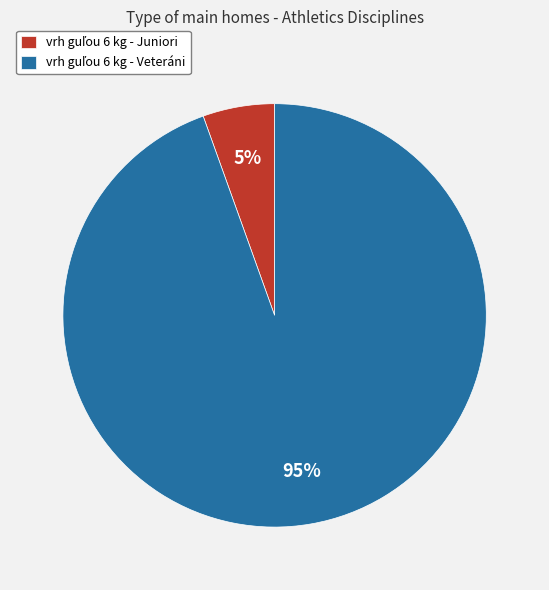

To the nearest percent, what is the average slice percentage?

50%